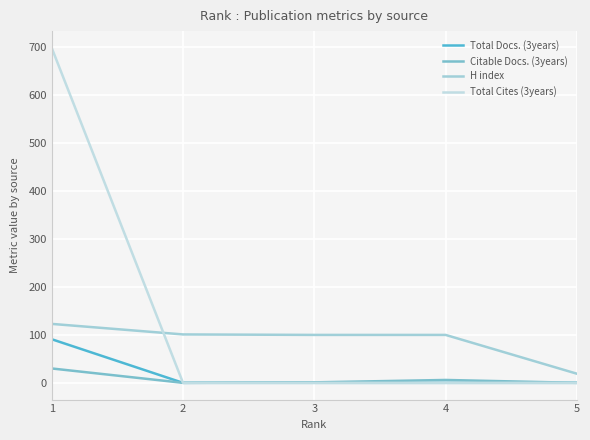

At how many categories does at least one series exceed 89?

4